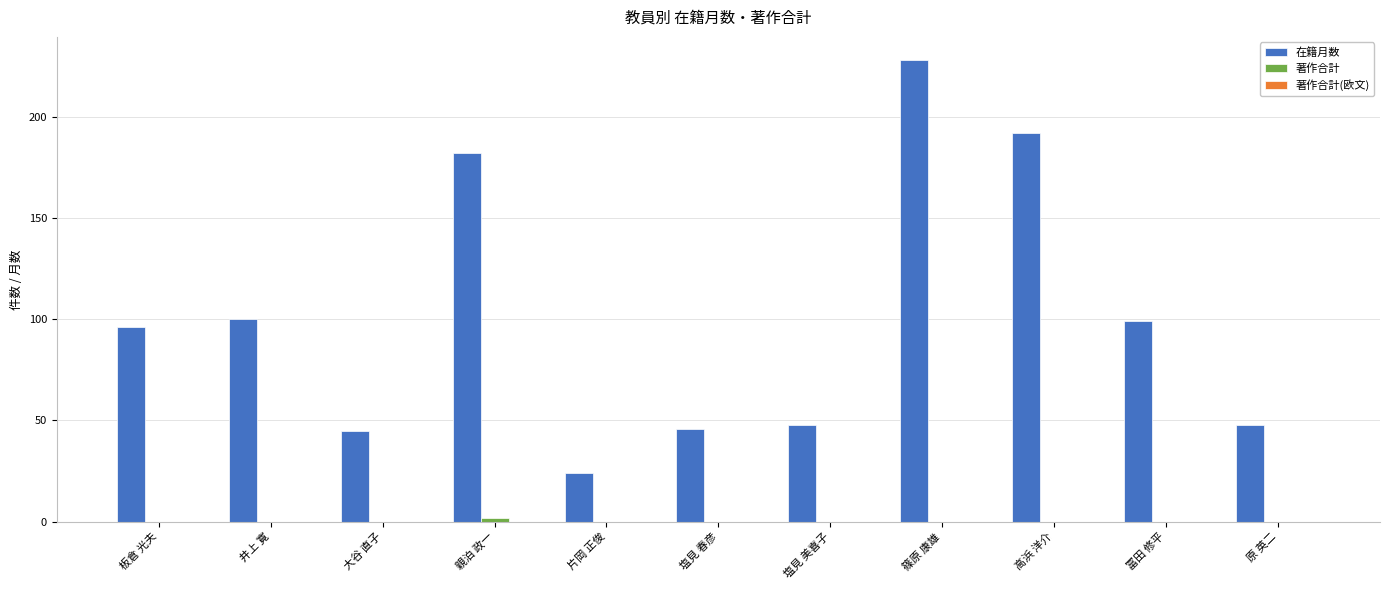

What is the sum of the 在籍月数 values at 高浜 洋介 and 大谷 直子?

237